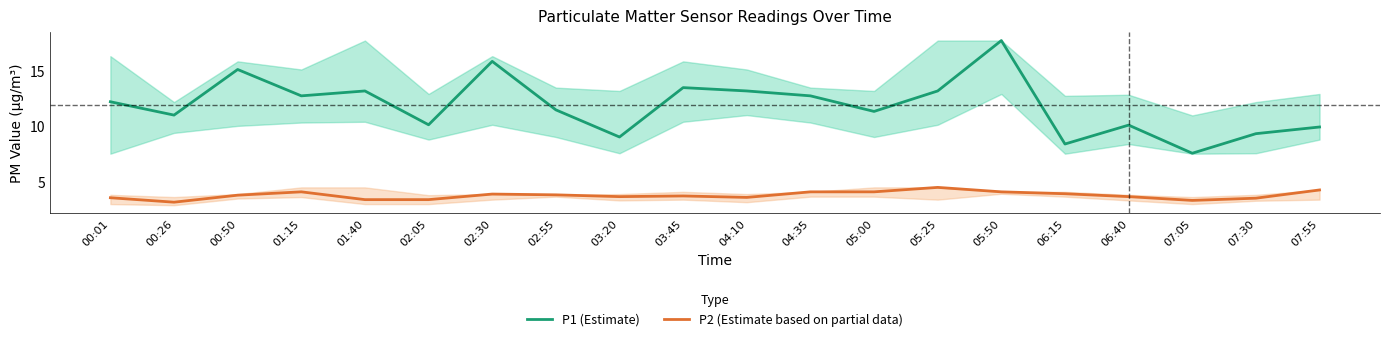

What is the label of the 3rd point from the right?

07:05